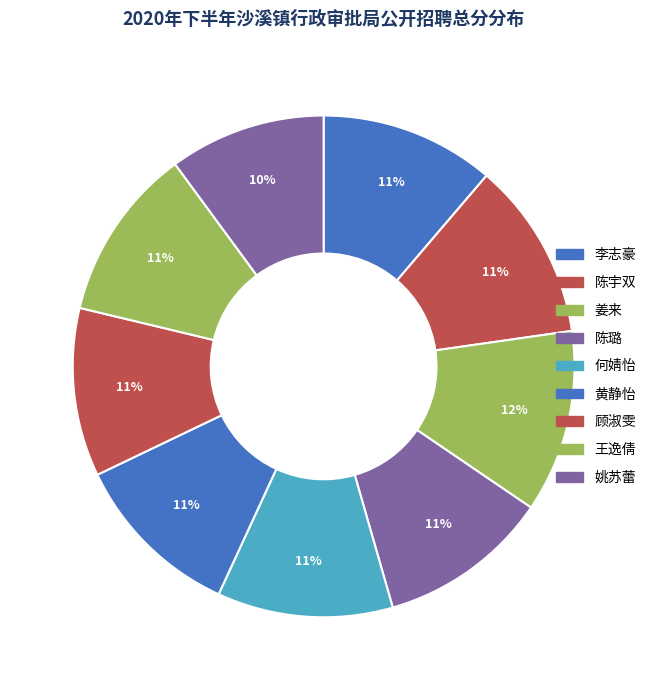

How many slices are in this pie chart?

9